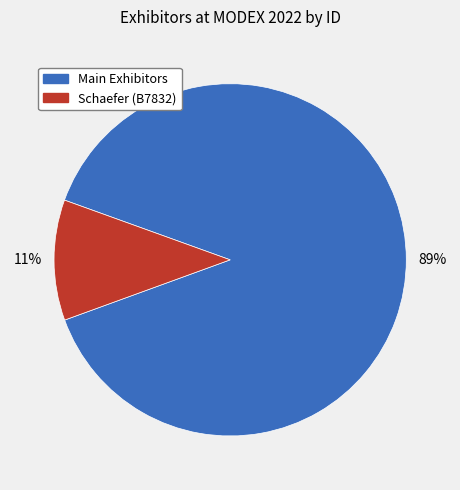

Rank the categories by value from highest to lowest.

Main Exhibitors, Schaefer (B7832)